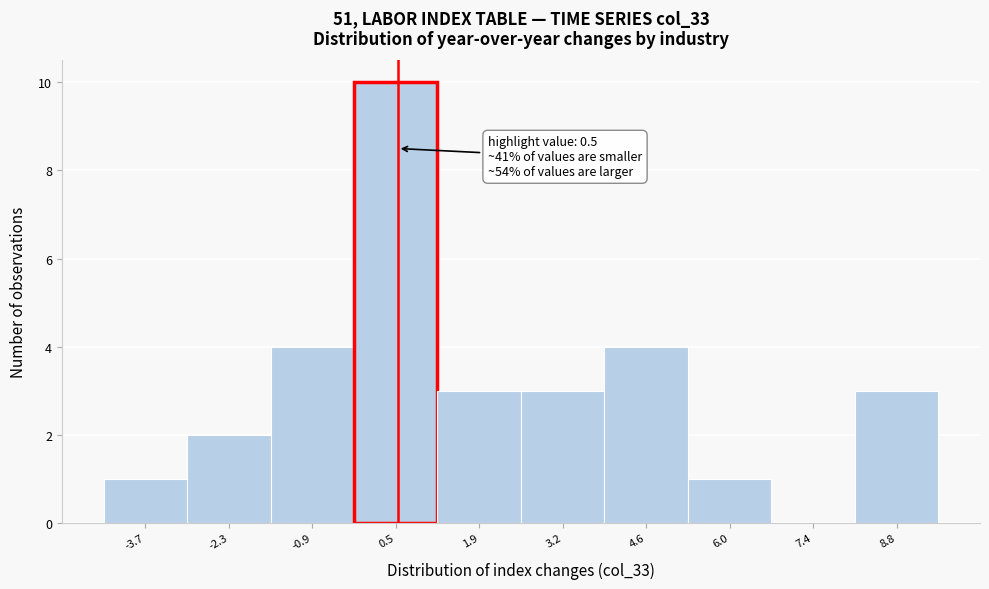

Over which range of the x-axis is the bar tallest?

-0.2 to 1.2